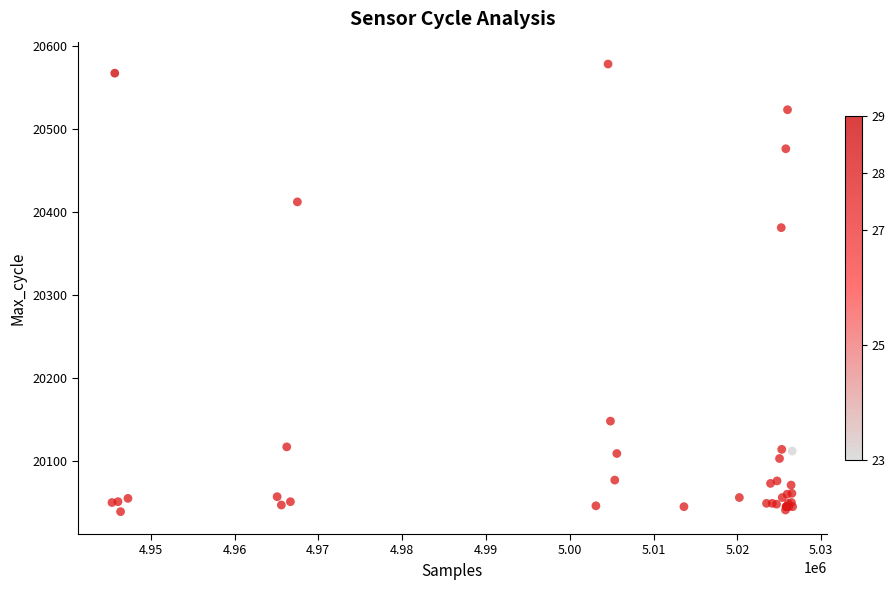

What Y value in the scatter plot is closest to 20308?

20381